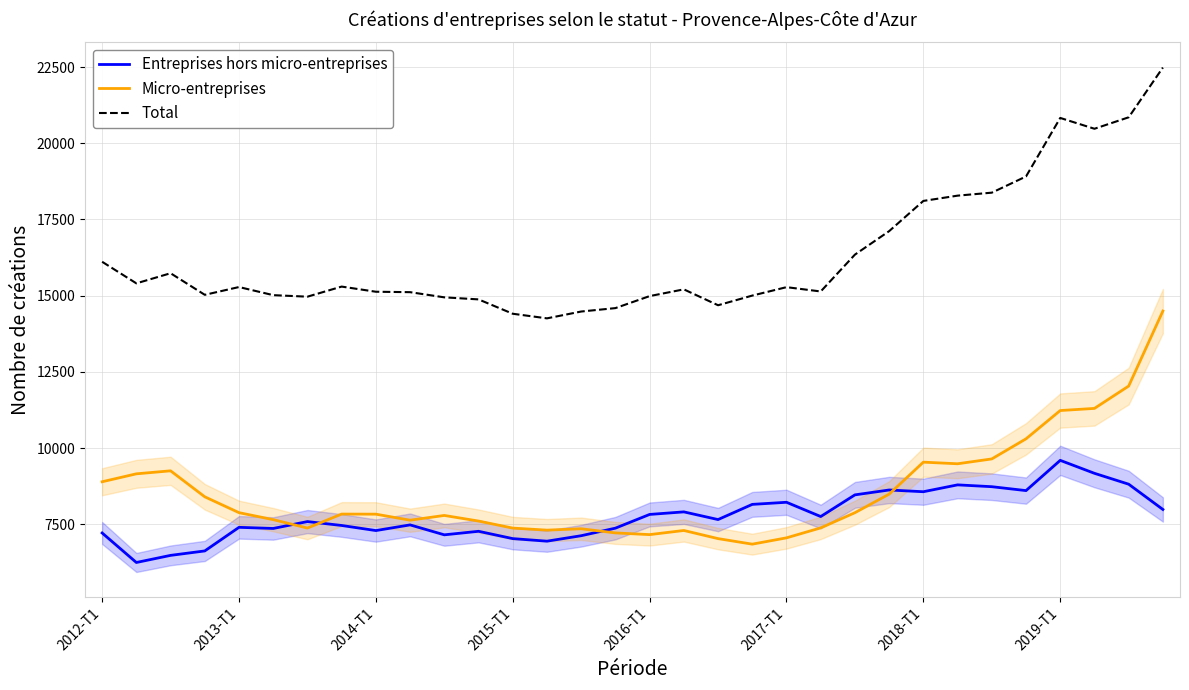

Which category has the highest value in the Entreprises hors micro-entreprises series?

2019-T1